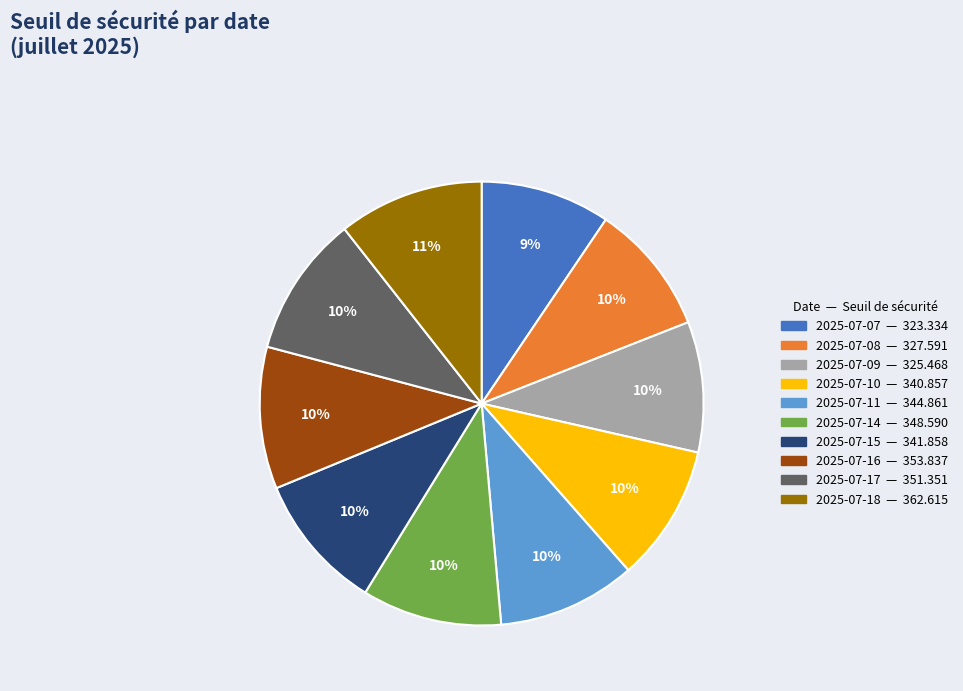

To the nearest percent, what is the average slice percentage?

10%